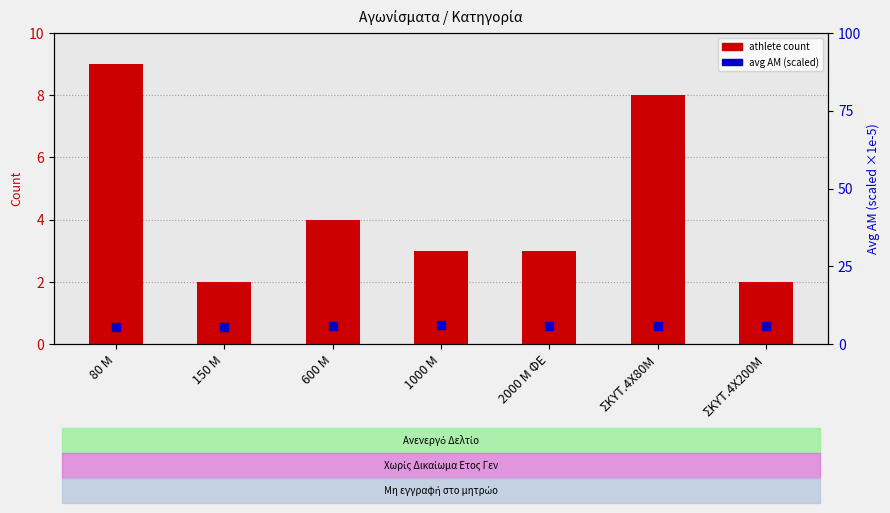

Which series has the largest total across all categories?

avg AM (scaled)